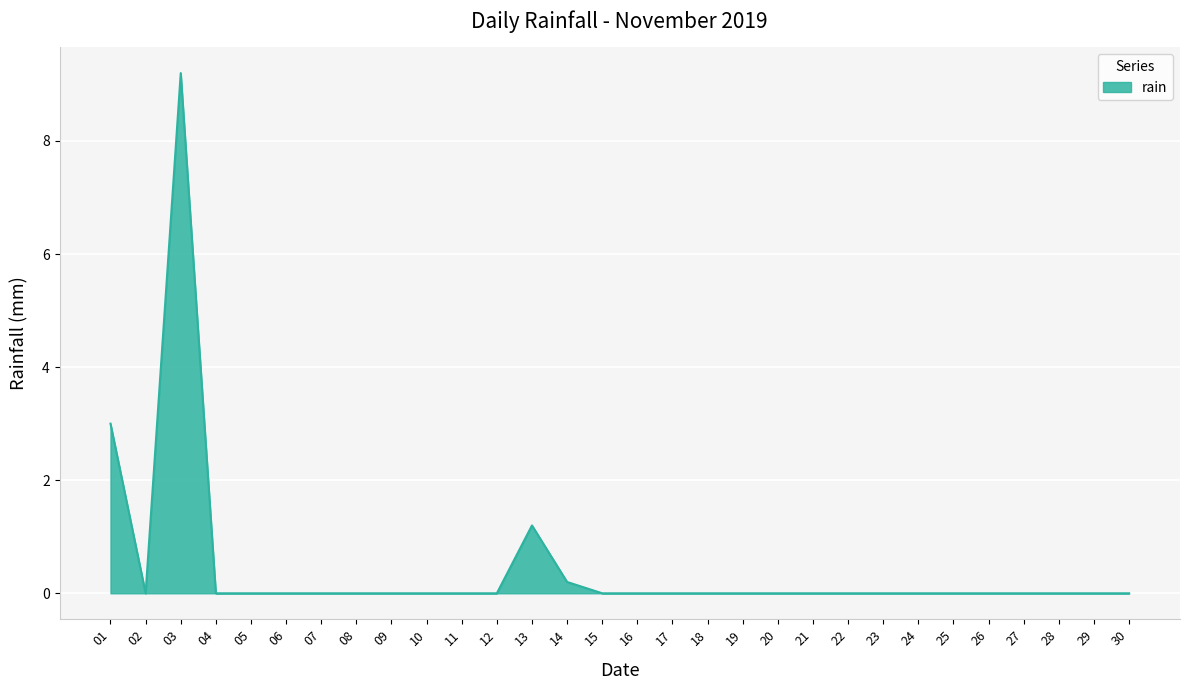

Which category has the highest value across all series?

03